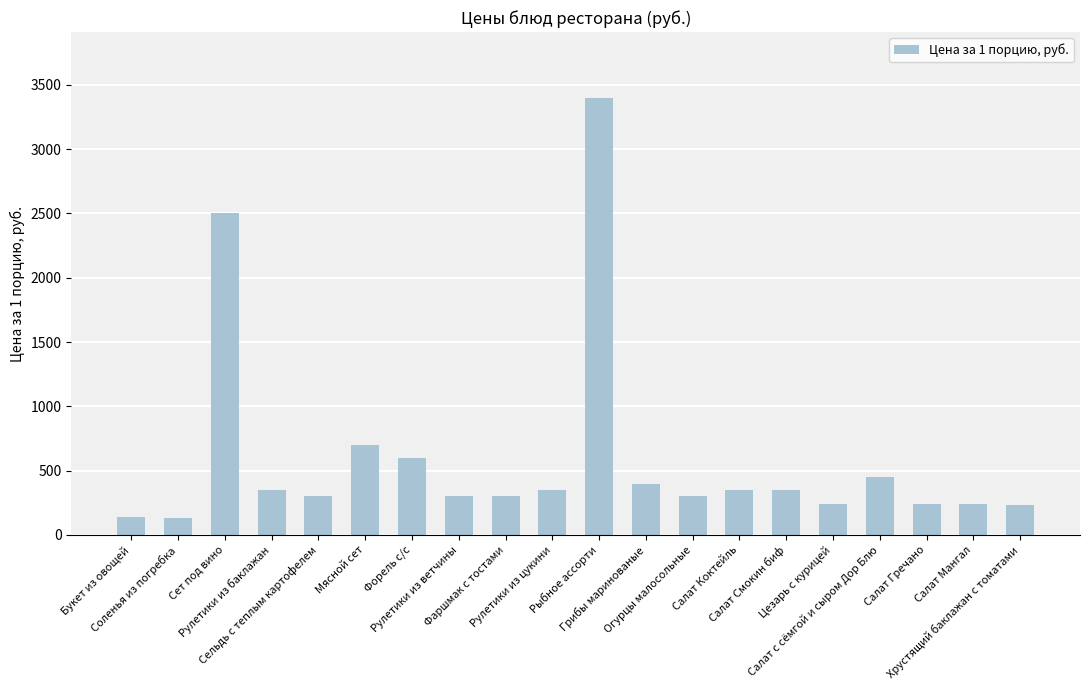

True or false: the data shows 300 at Сельдь с теплым картофелем.

True